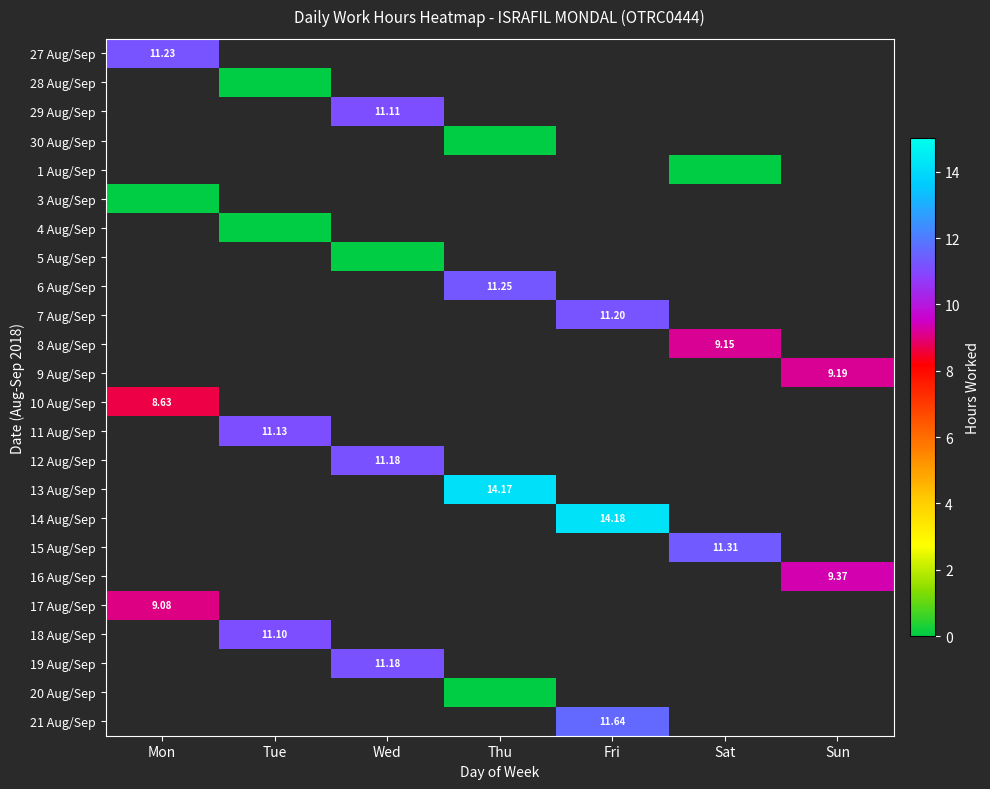

Which category has the highest value across all series?

Fri